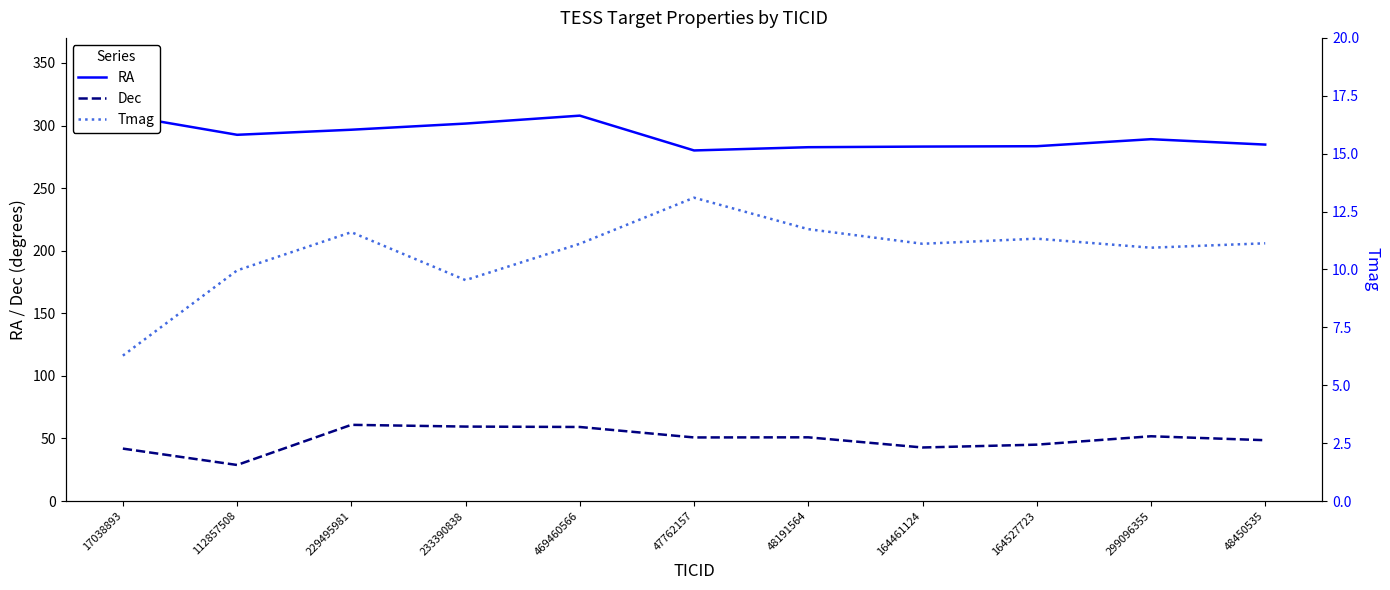

In Dec, how many points are lower than both neighbors (excluding endpoints)?

3